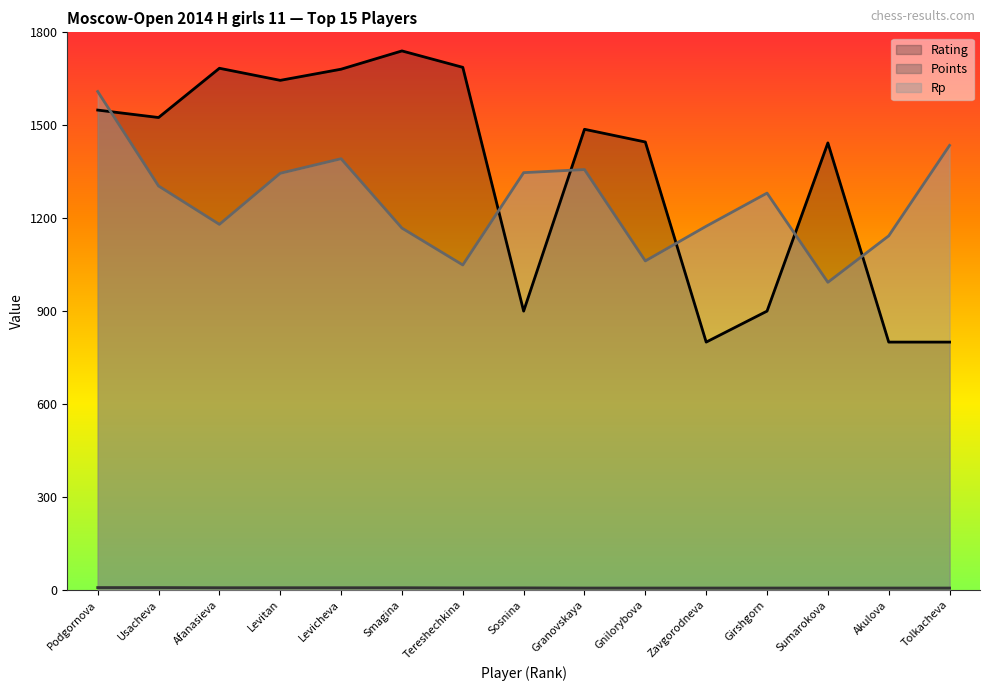

True or false: Rp has more than 2 interior local peaks.

True